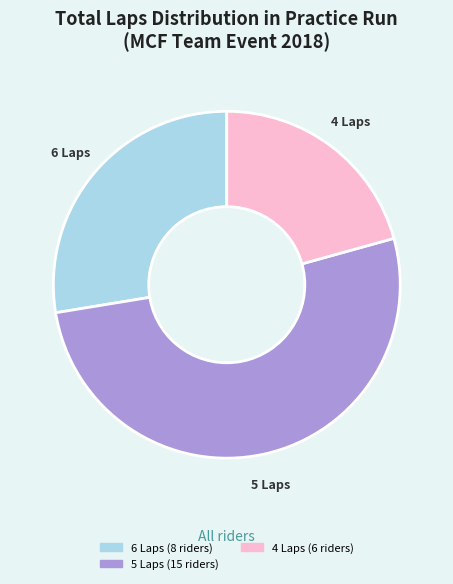

Is there any slice that represents more than half of the pie?

Yes